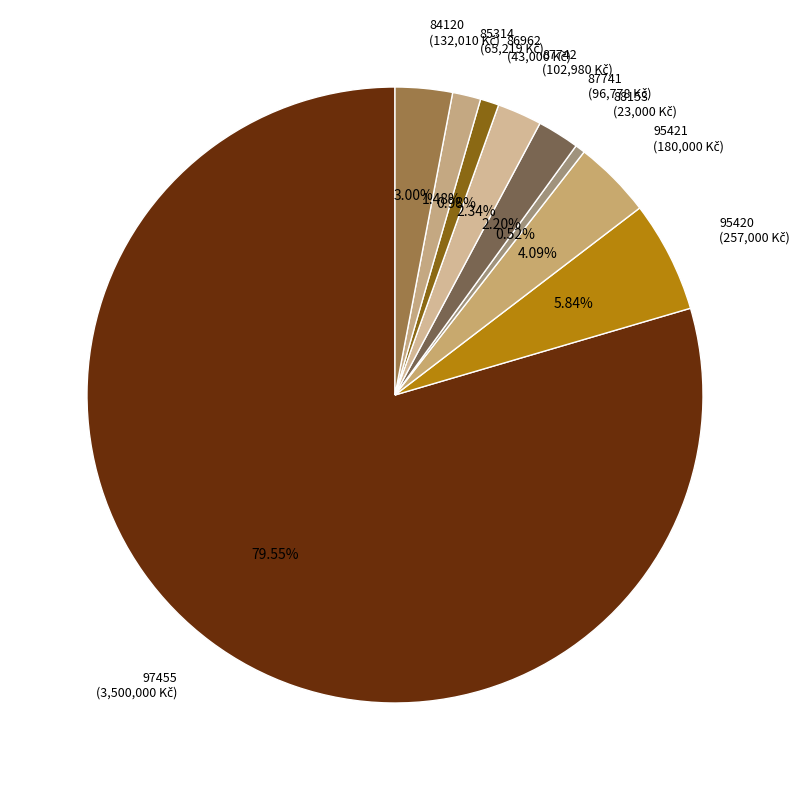

True or false: 97455 accounts for 80% of the total.

True